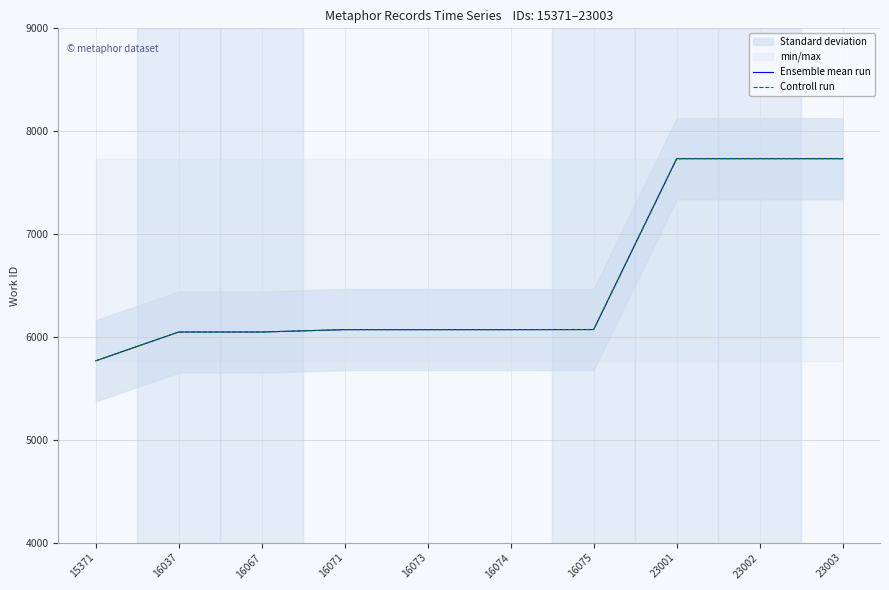

What is the smallest value displayed?

5768